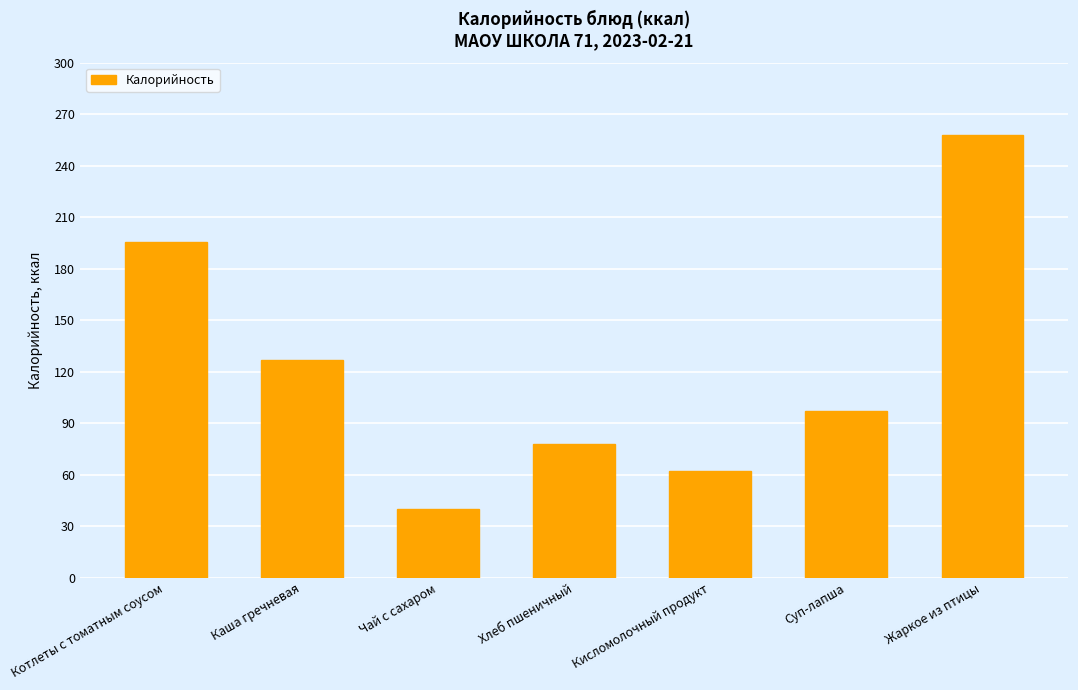

At which label does the data first exceed 97?

Котлеты с томатным соусом